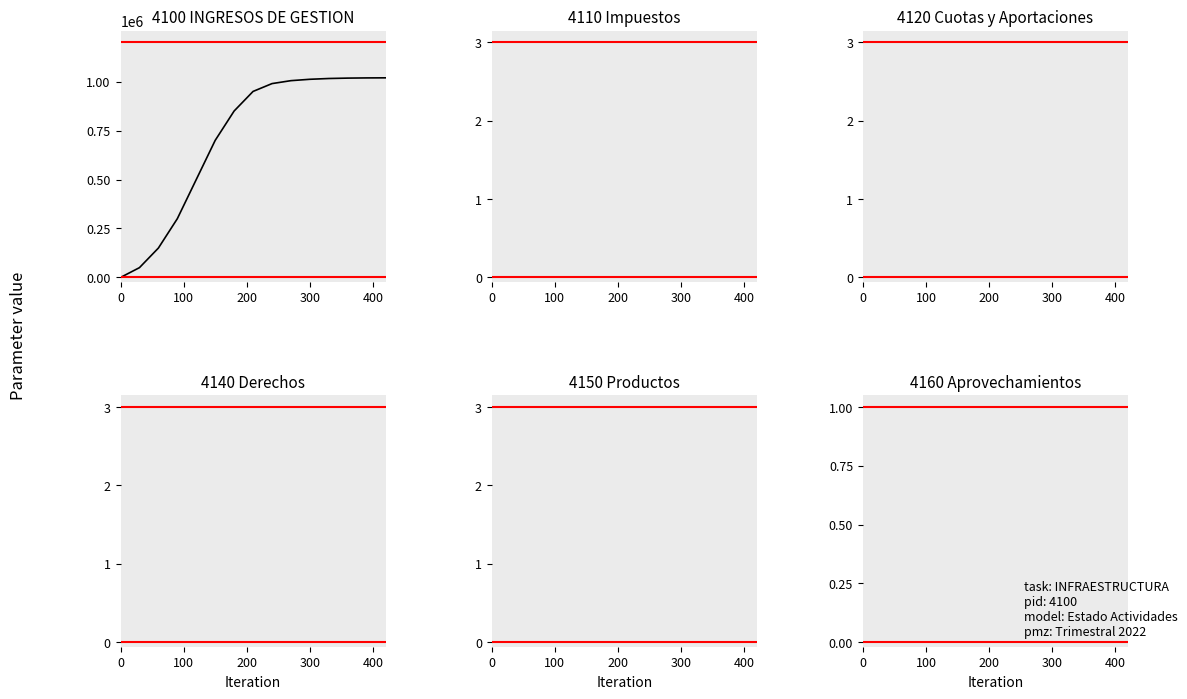

How many series are shown in this chart?

6